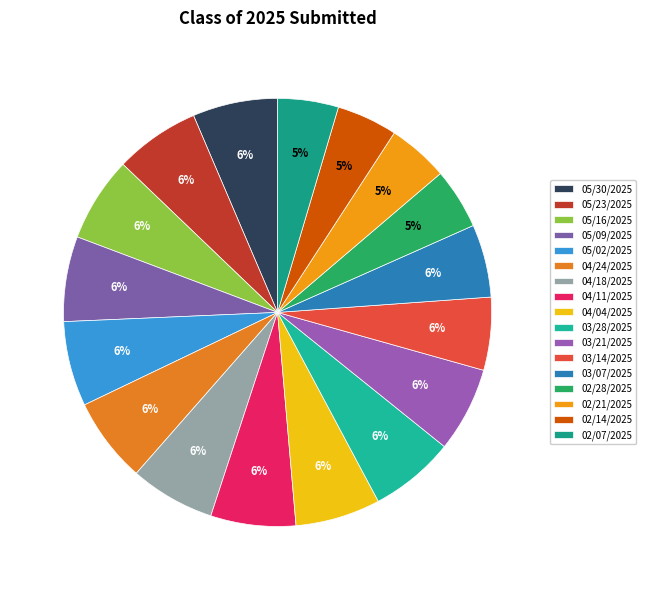

The 05/09/2025 slice represents 6% of the pie. True or false?

True